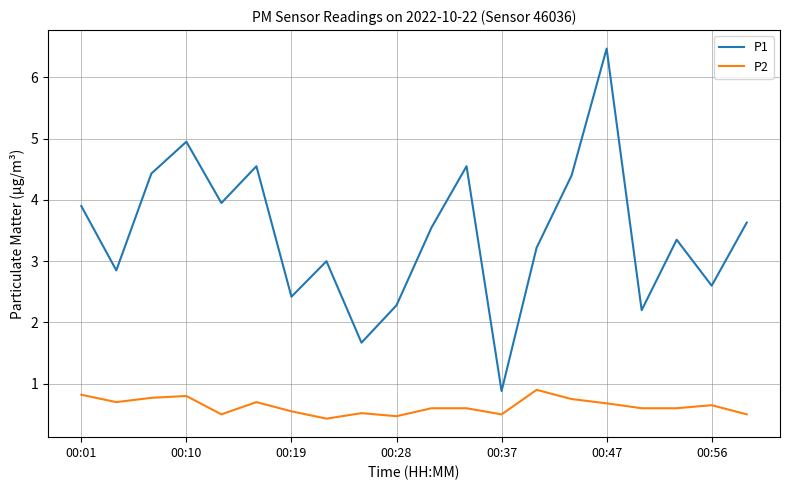

Rank the series by their average value, from highest to lowest.

P1, P2